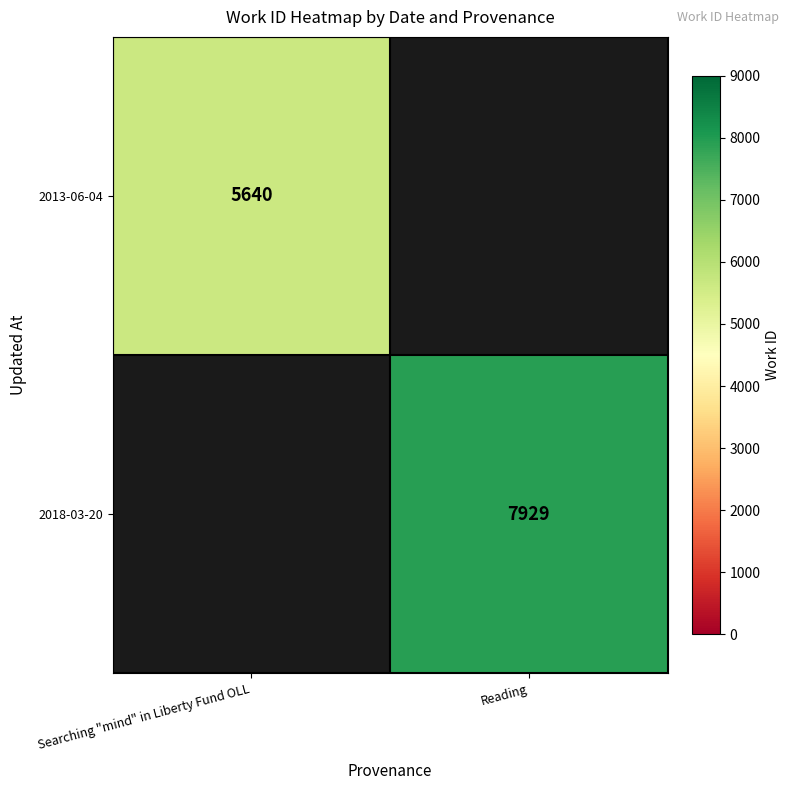

The 2013-06-04 series shows 8907 at Searching "mind" in Liberty Fund OLL. True or false?

False